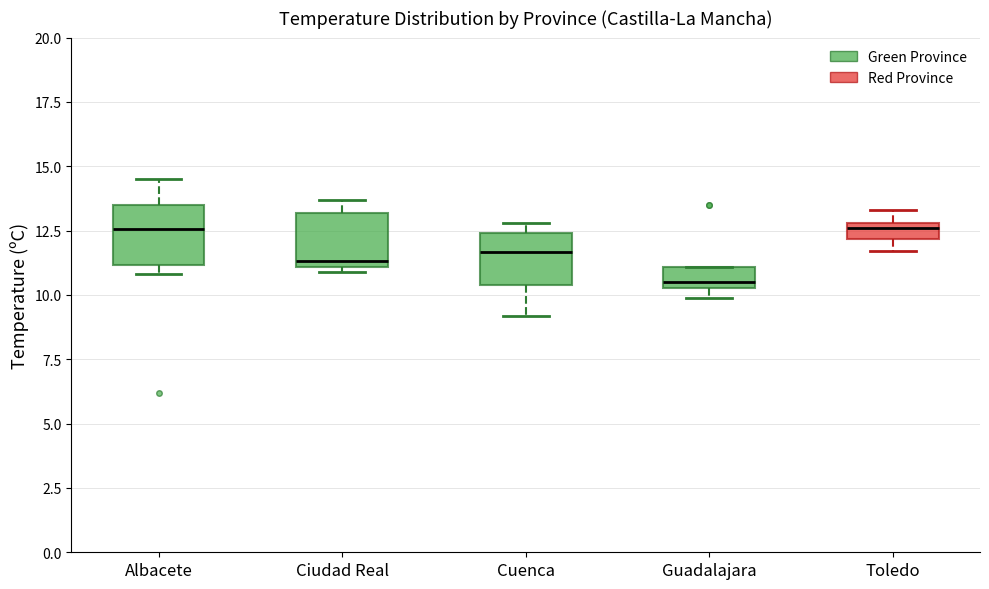

Where is the lower edge of the box for Guadalajara on the y-axis? The values are not printed on the chart, so give them approximately, as read against the axis.

10.5